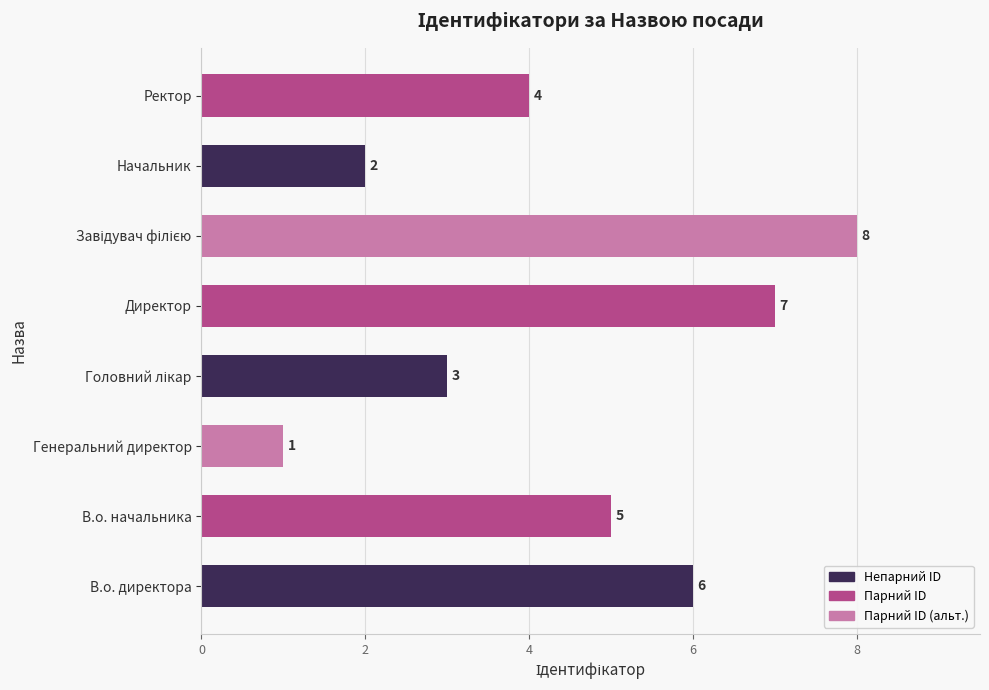

Which label corresponds to the smallest value in the chart?

Генеральний директор